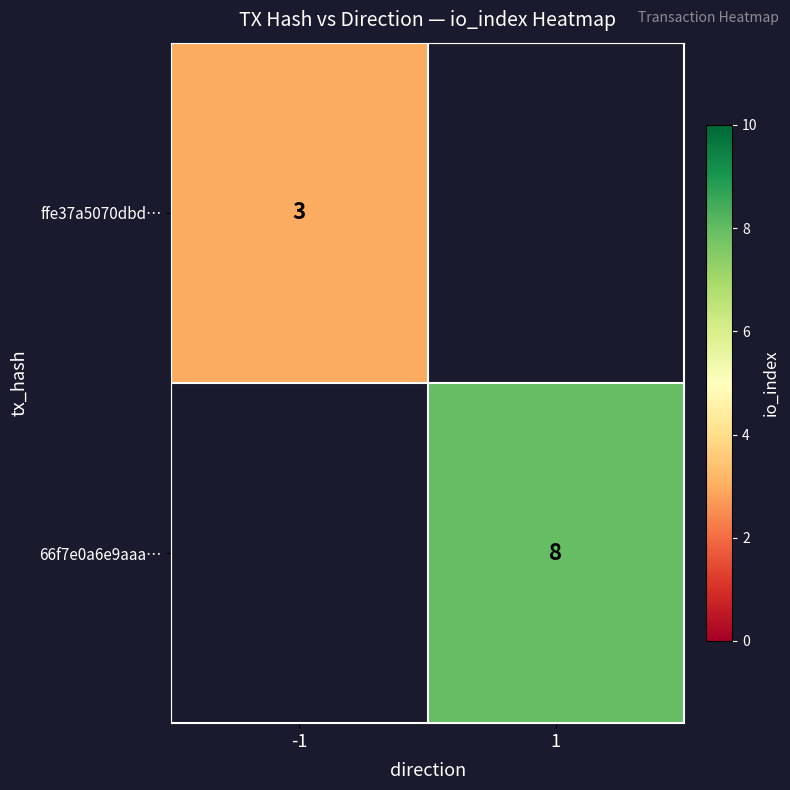

True or false: 66f7e0a6e9aaa… has a value of 11.9 at 1.

False